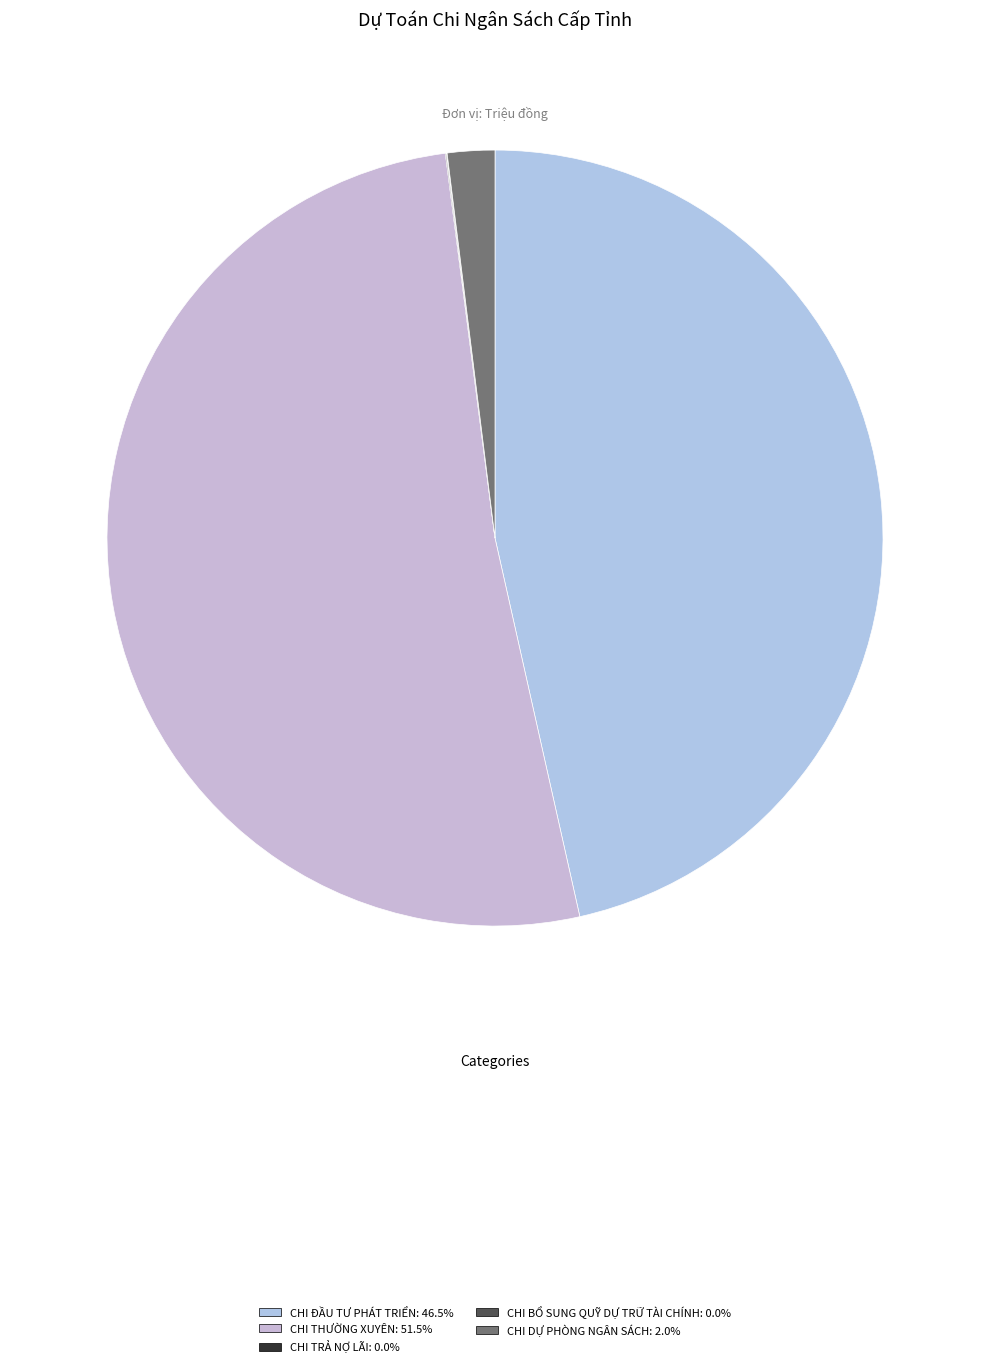

What is the majority slice?

CHI THƯỜNG XUYÊN